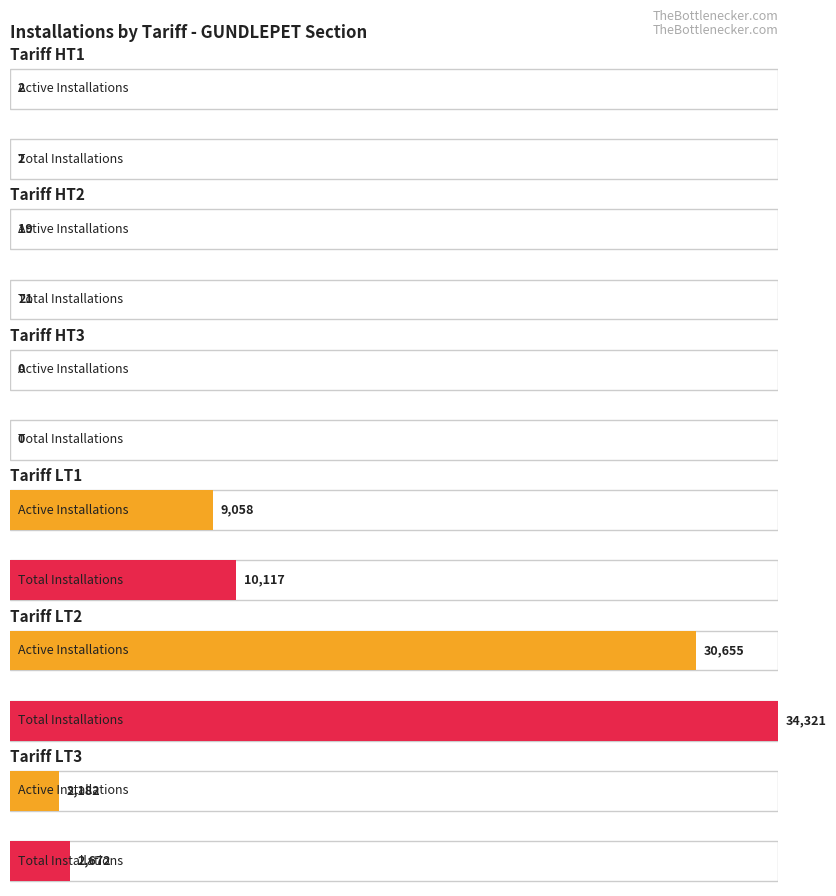

What is the value of the Total Installations bar at the 5th from the left?

34321